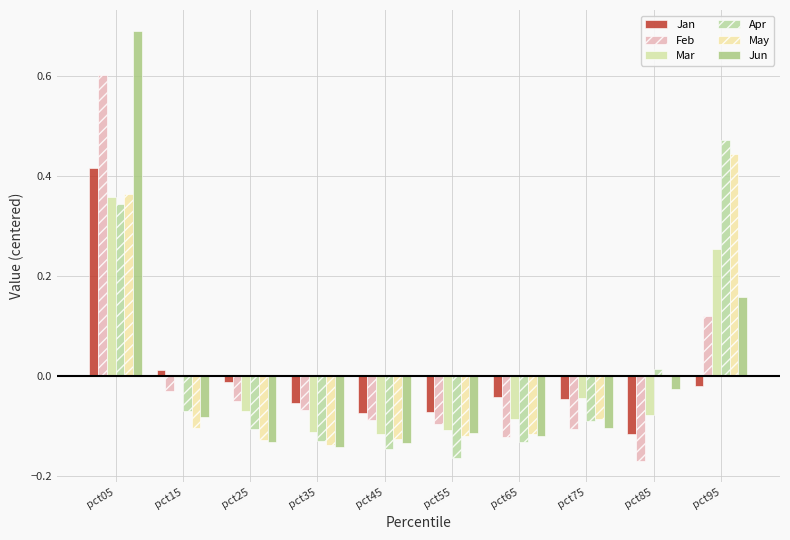

At which label does May reach its peak?

pct95